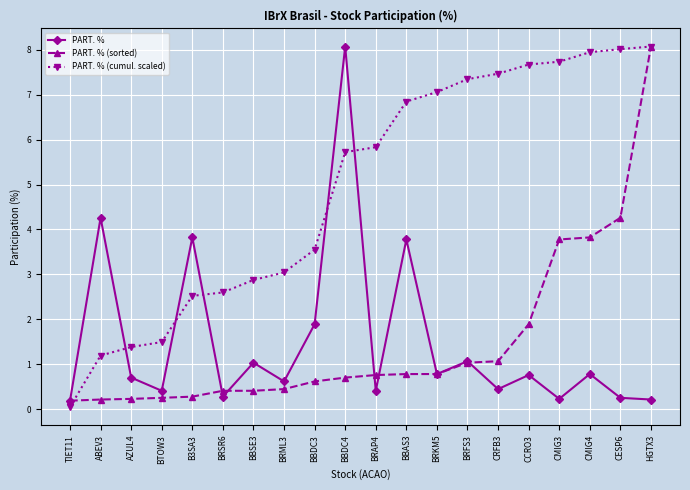

What are all the series names shown in the legend?

PART. %, PART. % (sorted), PART. % (cumul. scaled)